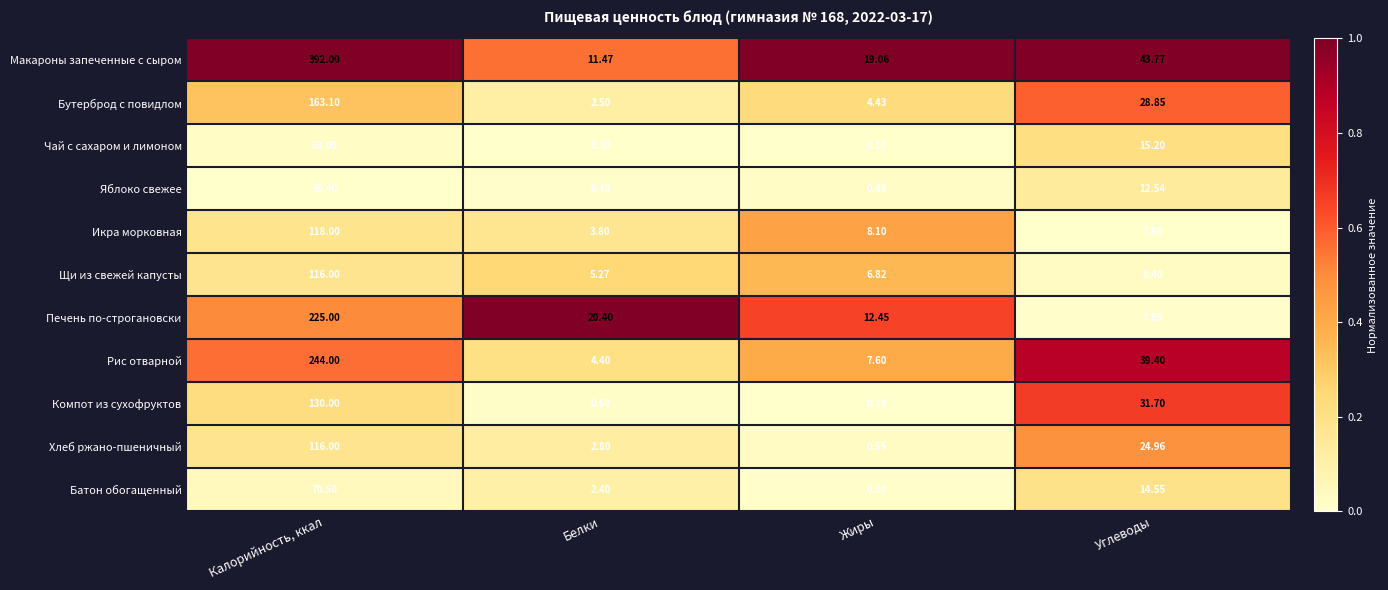

At which category is the sum across all series the highest?

Калорийность, ккал